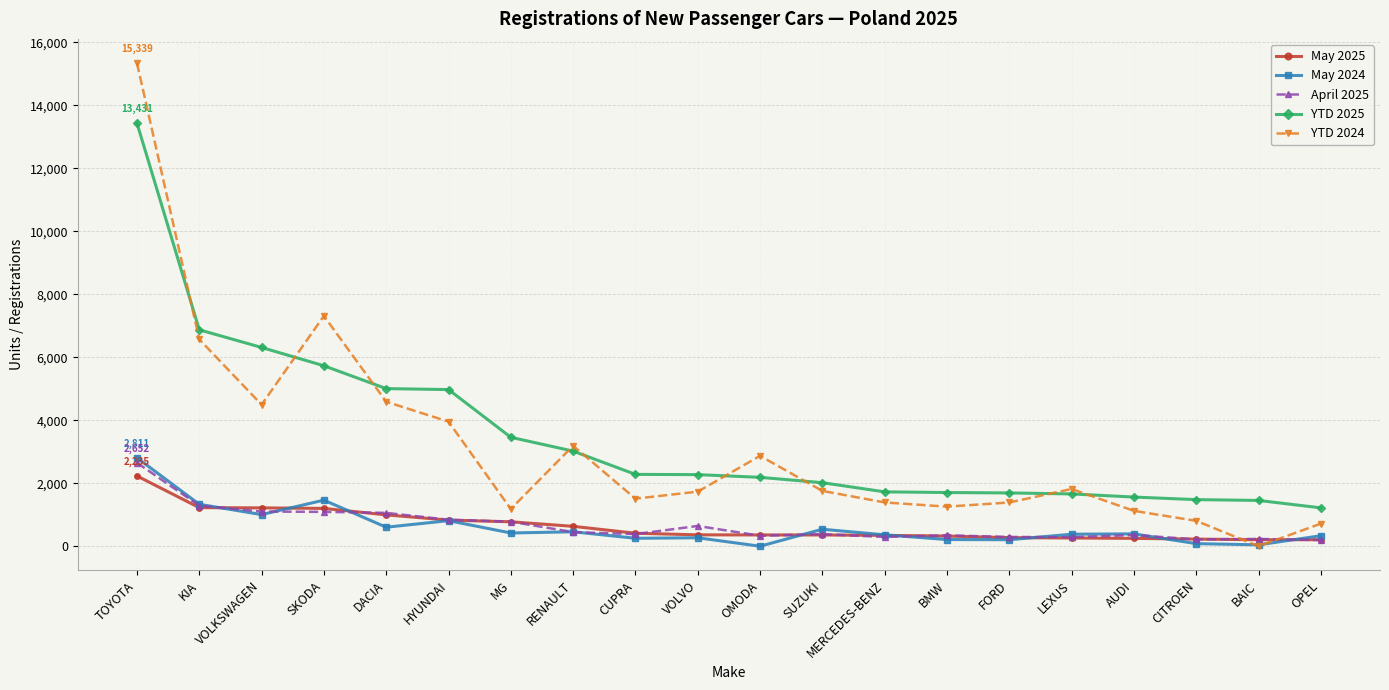

Is it true that YTD 2025 equals 1665 at LEXUS?

True